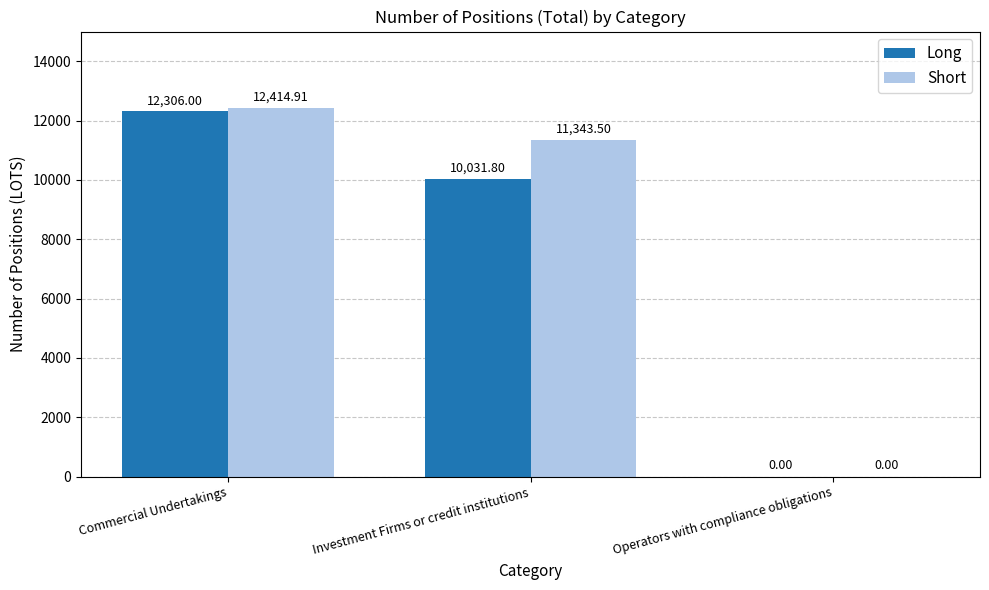

What is the spread (max minus min) of values at Commercial Undertakings?

108.9